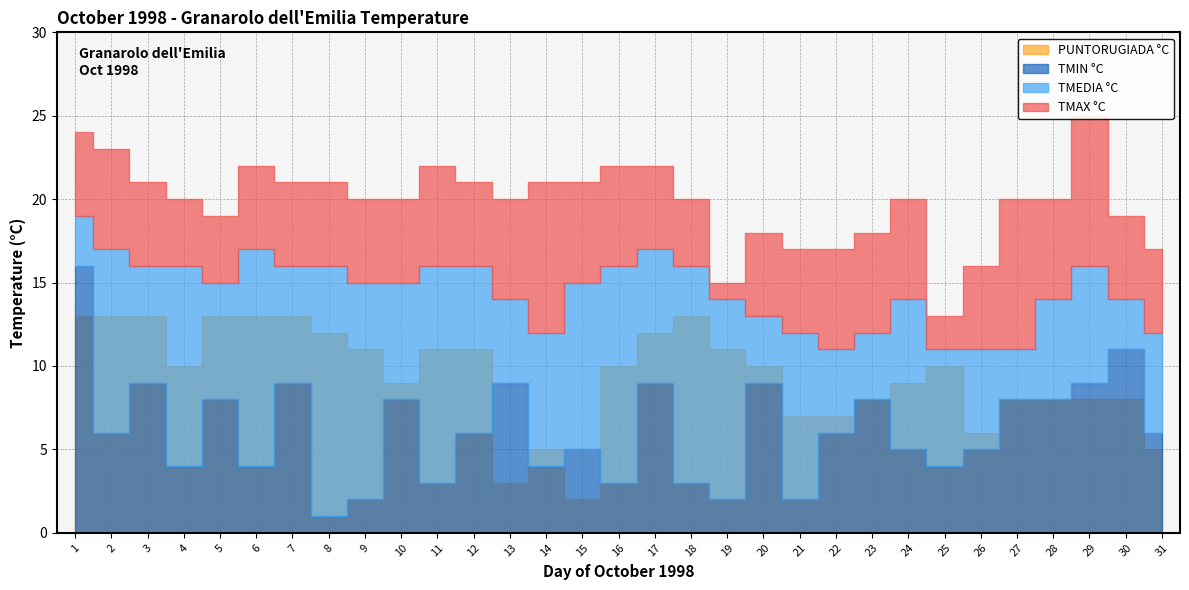

What value does the TMIN °C series have at 6?

4